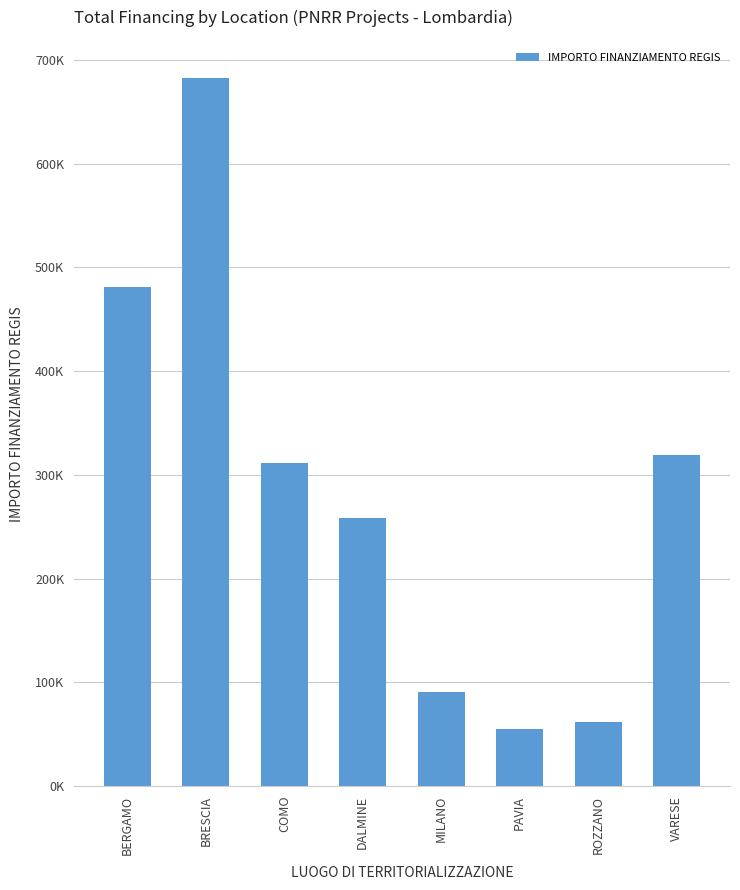

Is it true that the value at ROZZANO is 31438.9?

False